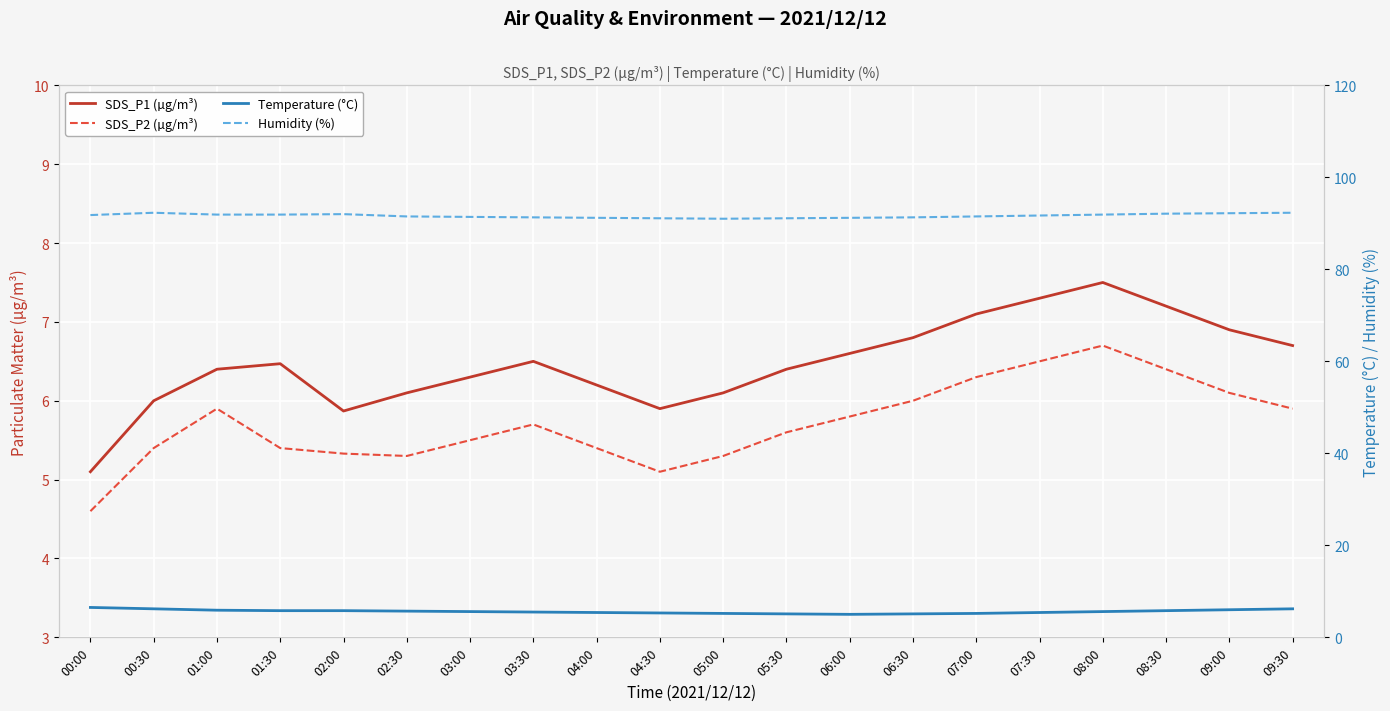

Is the value of SDS_P1 (µg/m³) at 04:00 greater than the value of Humidity (%) at 01:30?

No